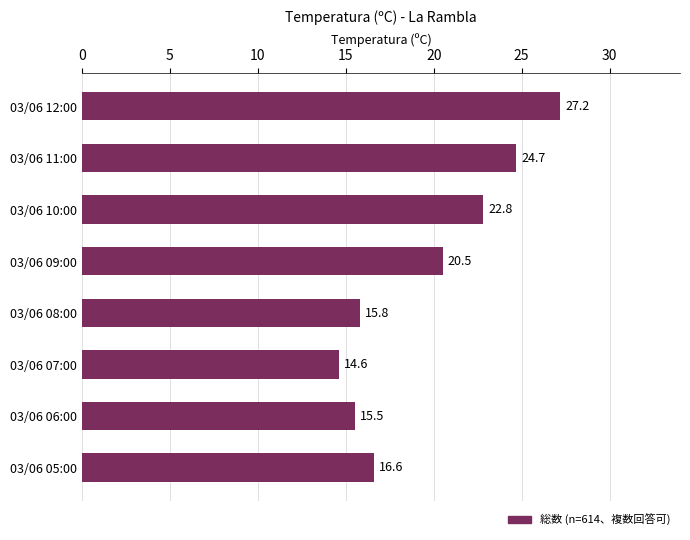

Which has a higher value, 03/06 08:00 or 03/06 09:00?

03/06 09:00